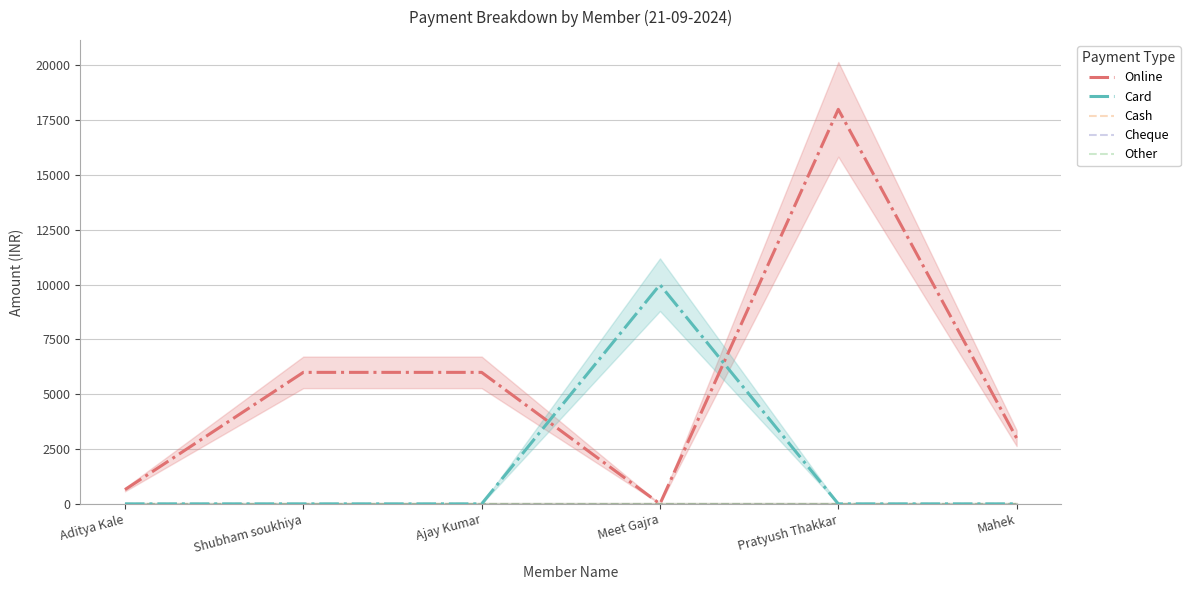

What is the difference between the highest and lowest values at Meet Gajra?

10000